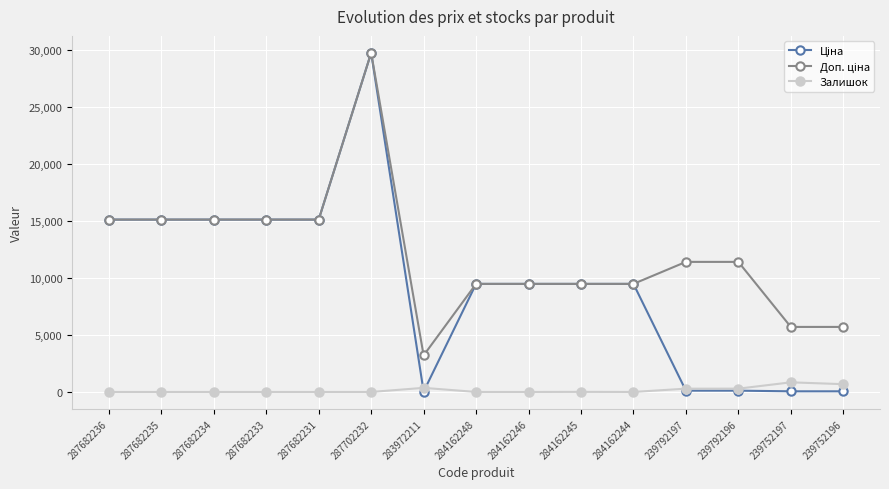

Which label corresponds to the largest value in the chart?

287702232